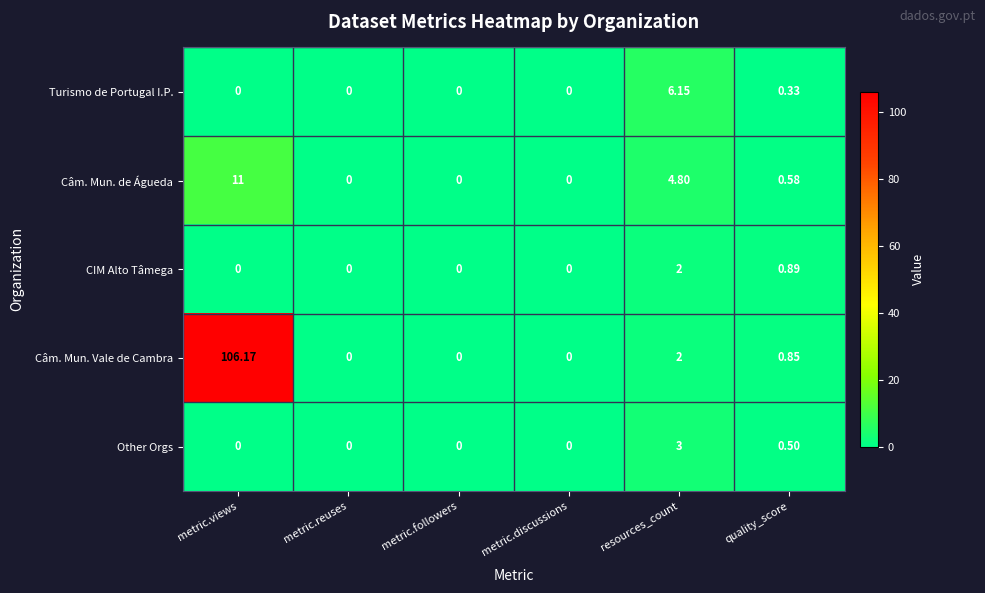

Which series has the widest spread of values?

Câm. Mun. Vale de Cambra